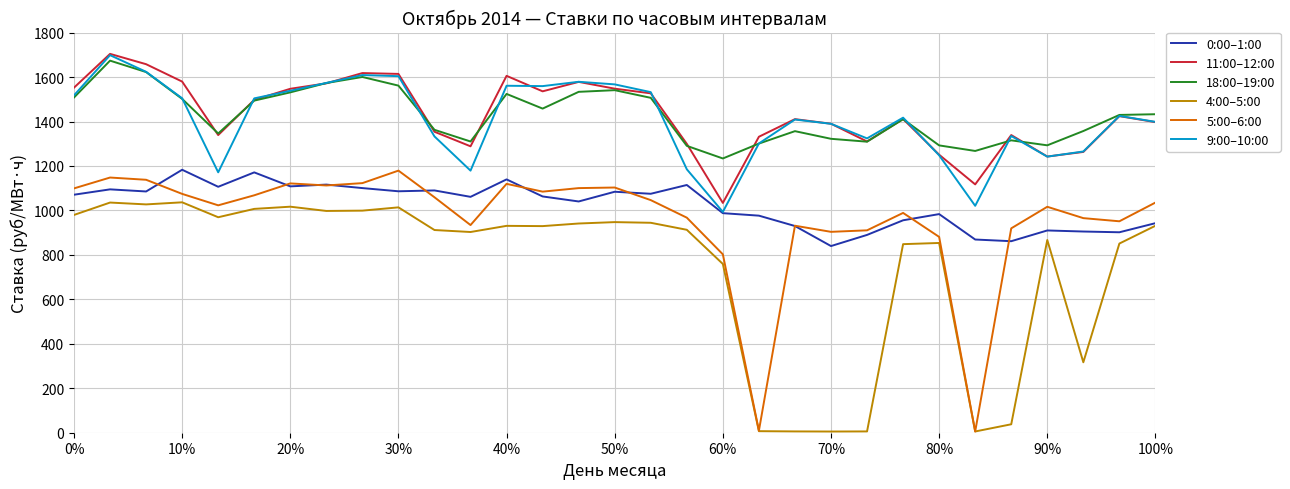

Count the number of categories in the chart.

31